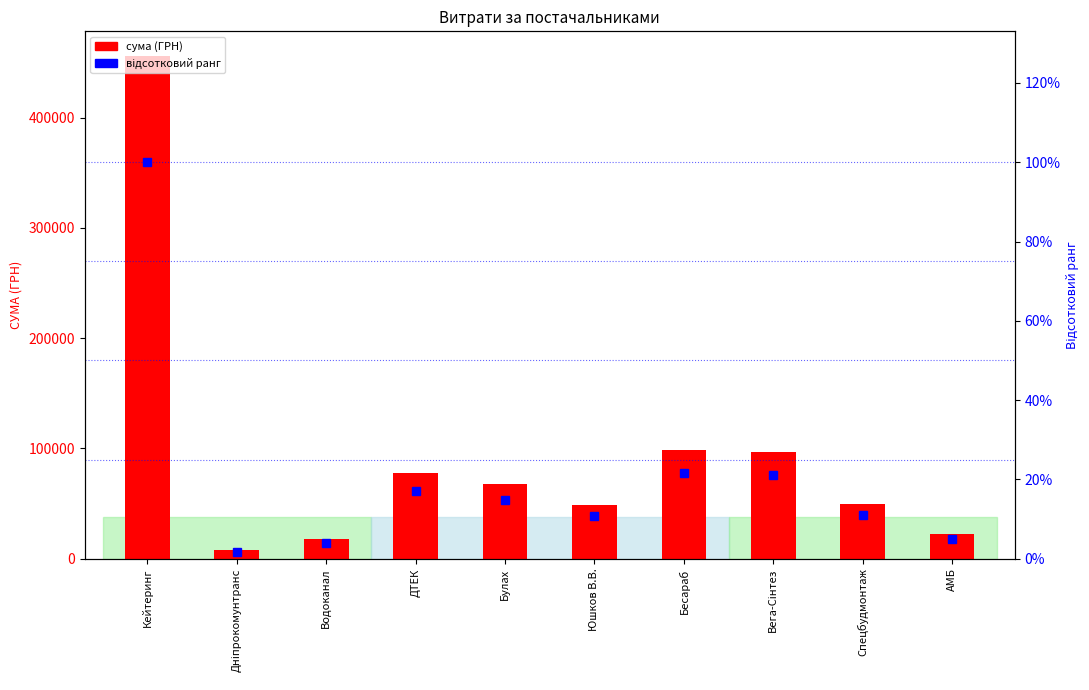

Read the СУМА (ГРН) value at ДТЕК.

77599.1